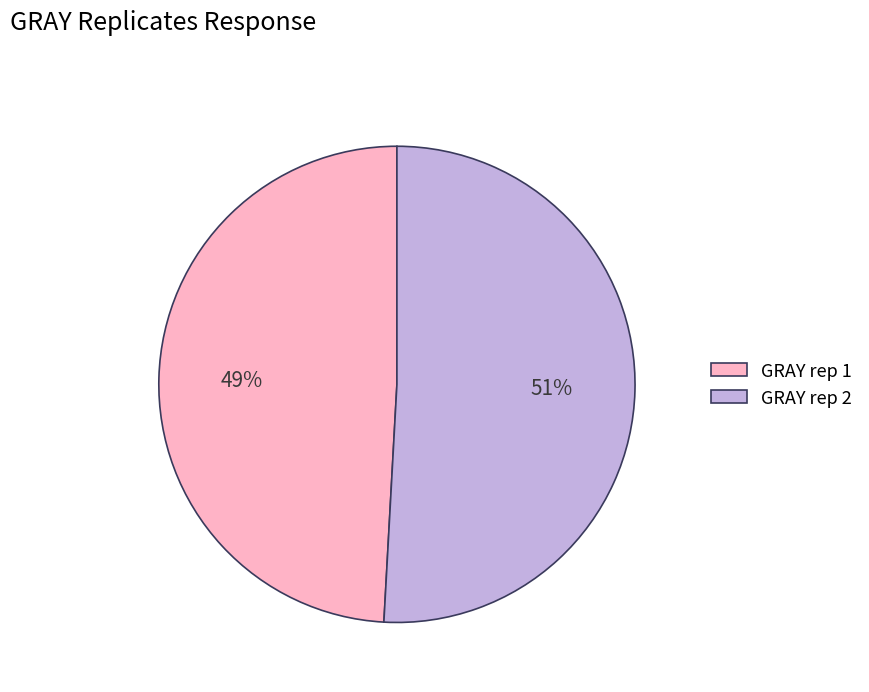

How many slices are in this pie chart?

2